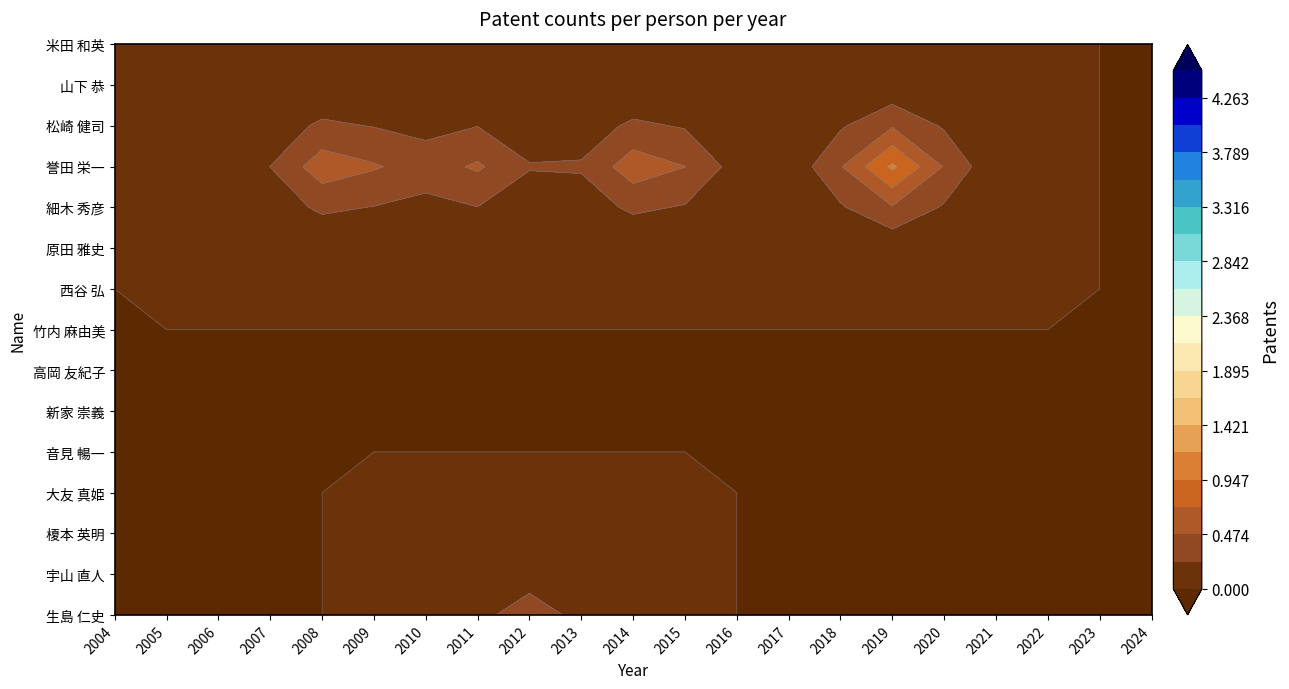

The value of 生島 仁史 at 17 is 0. True or false?

True